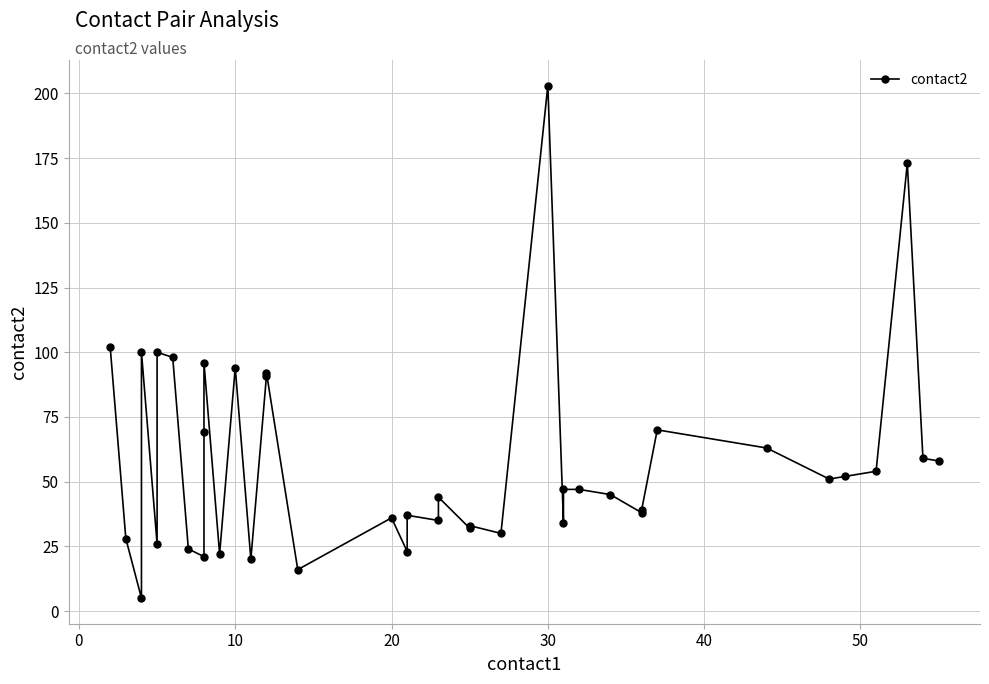

Does the chart have visible grid lines?

Yes